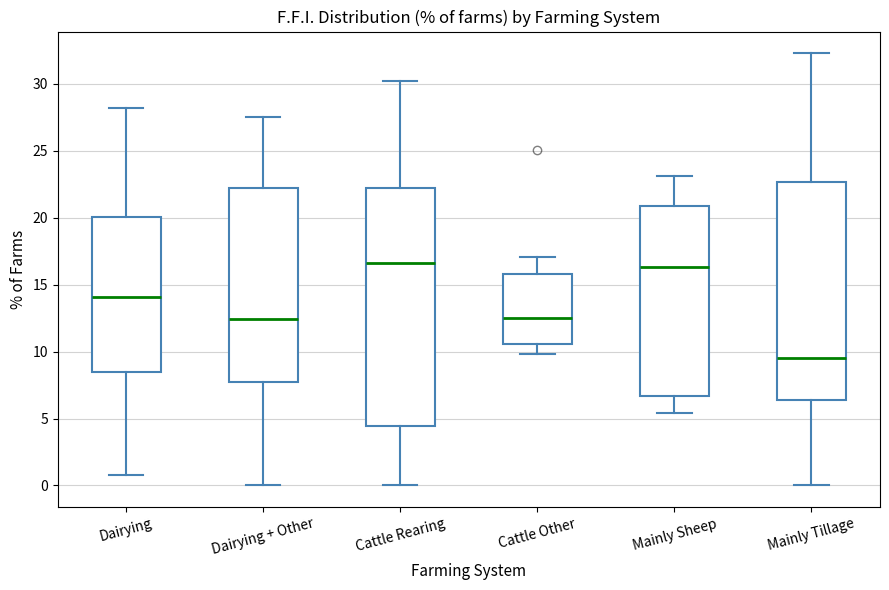

Where is the lower edge of the box for Dairying + Other on the y-axis? The values are not printed on the chart, so give them approximately, as read against the axis.

8.0